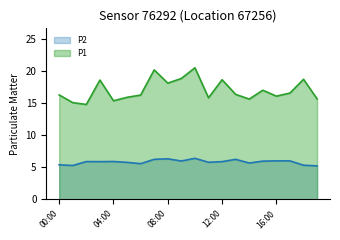

Which series has the largest total across all categories?

P1